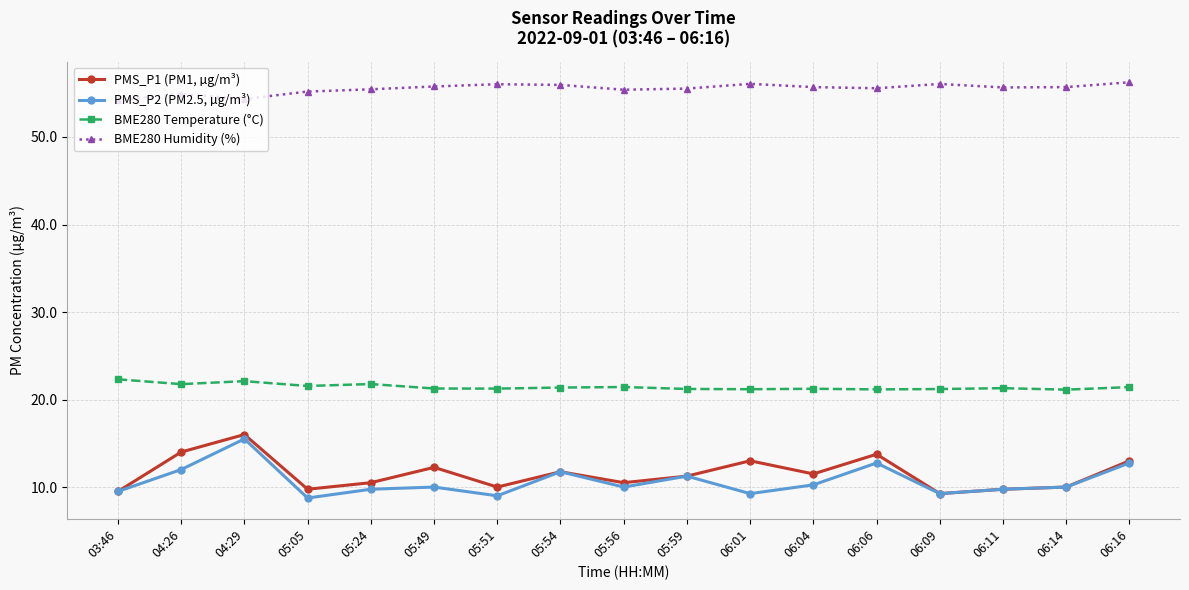

In PMS_P1 (PM1, µg/m³), how many points are higher than both neighbors (excluding endpoints)?

5